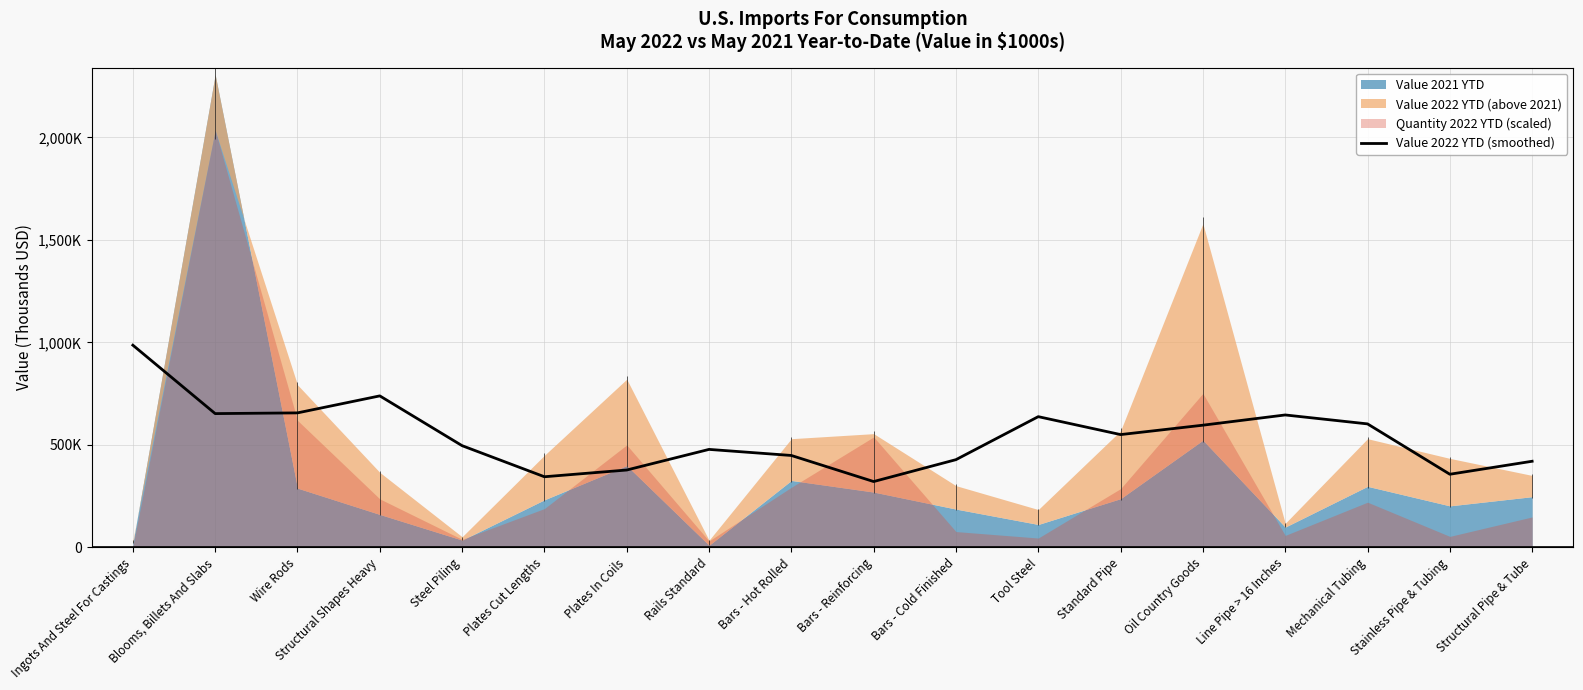

True or false: the data has more than 2 interior local peaks.

True